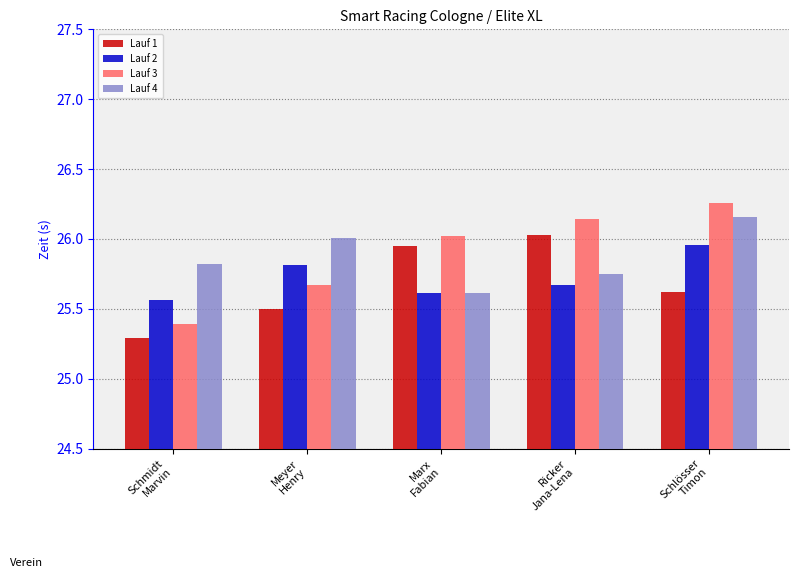

At which category does the chart reach its peak across all series?

Schlösser
Timon